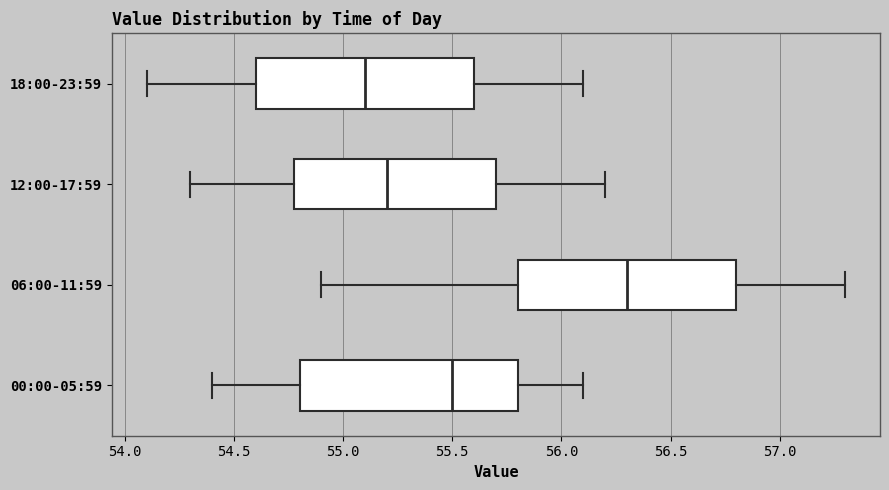

Which box's median line is the furthest to the left?

18:00-23:59